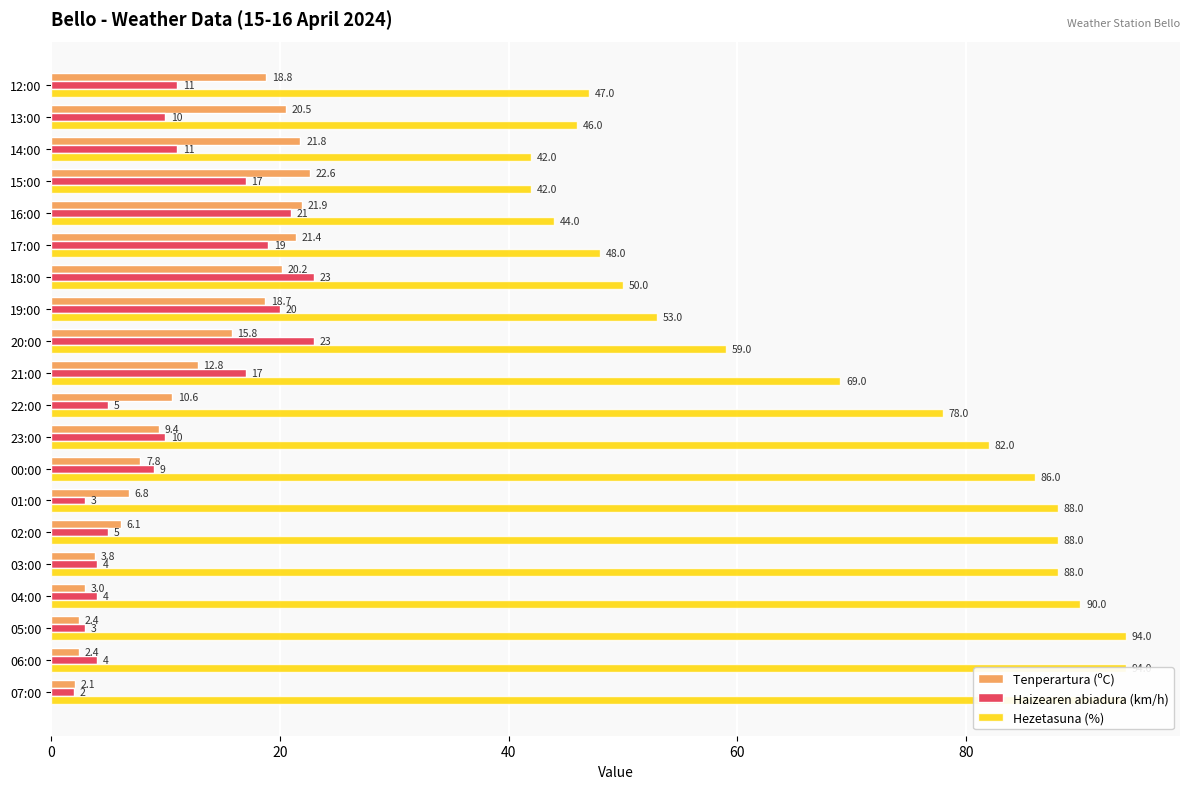

What is the difference between the maximum and minimum values in the Haizearen abiadura (km/h) series?

21.0